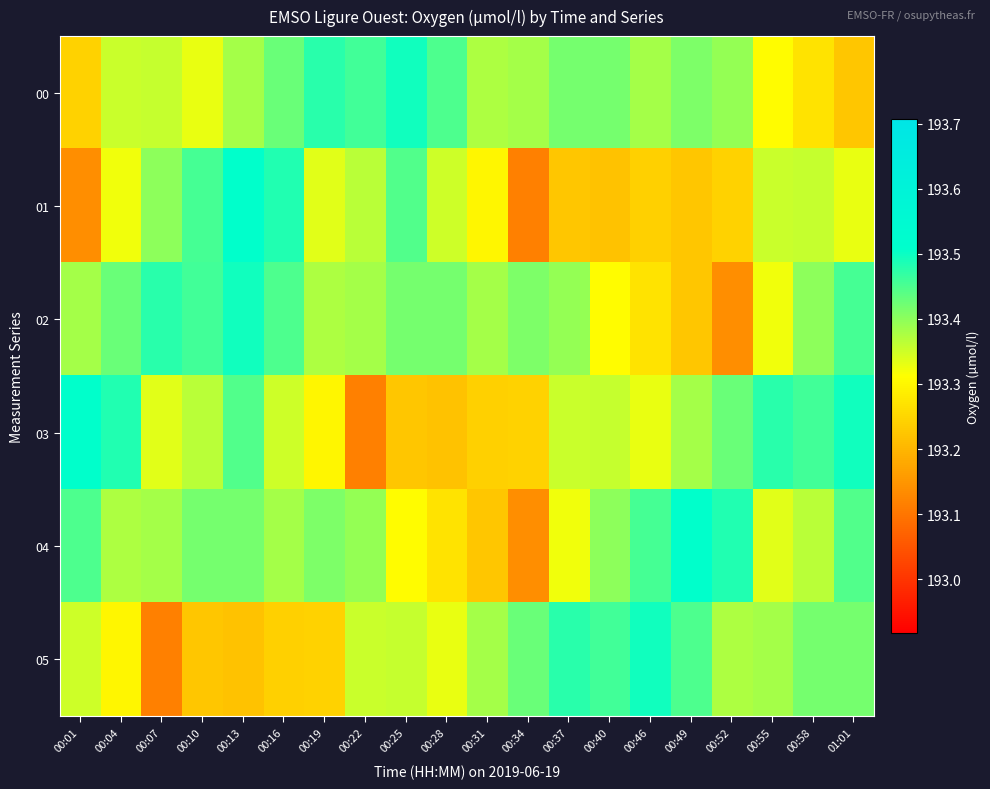

Between 00:07 and 00:40, which is larger?

00:40